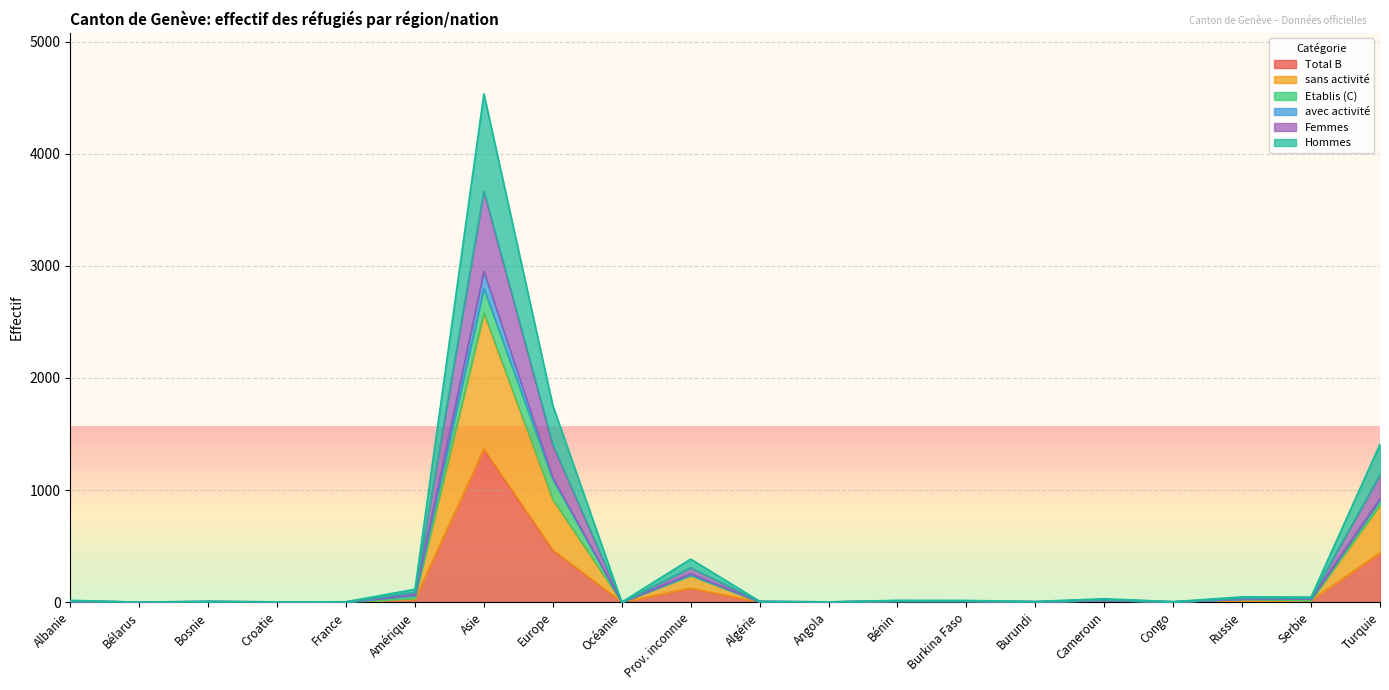

What is the sum of all Total B values?

2463